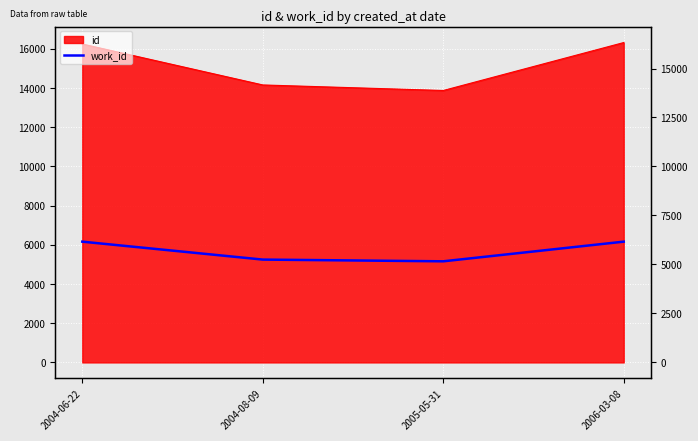

What is the sum of all values?

22734